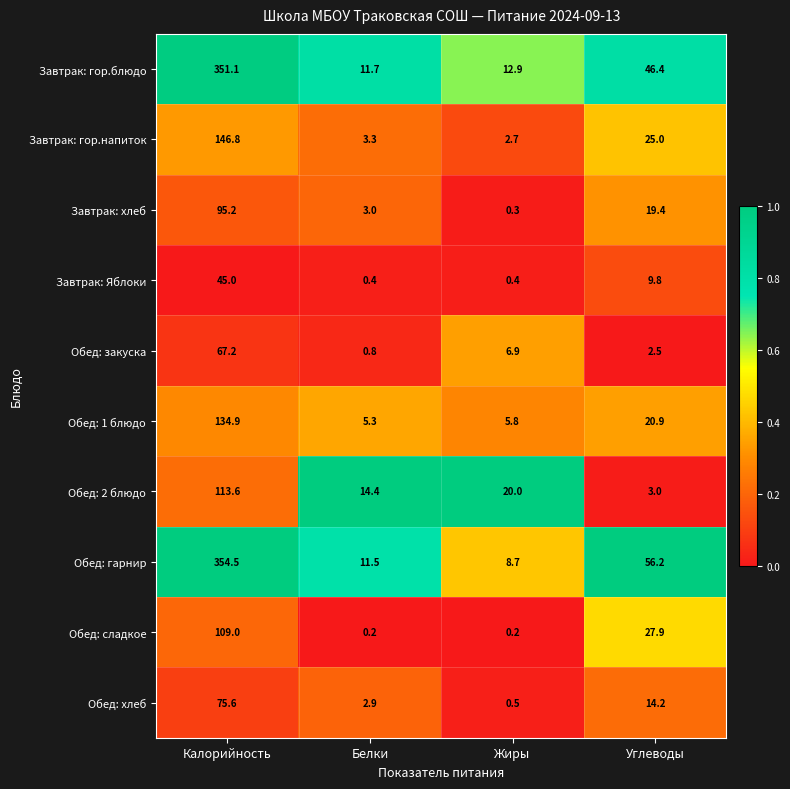

Which series has the largest total across all categories?

Обед: гарнир